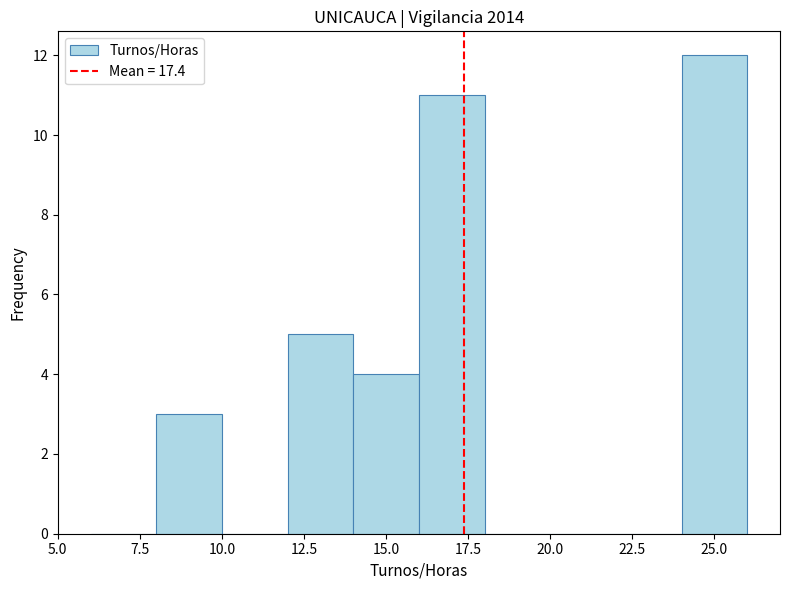

What is the height of the bar covering 8 to 10 on the x-axis? The values are not printed on the chart, so give them approximately, as read against the axis.

3